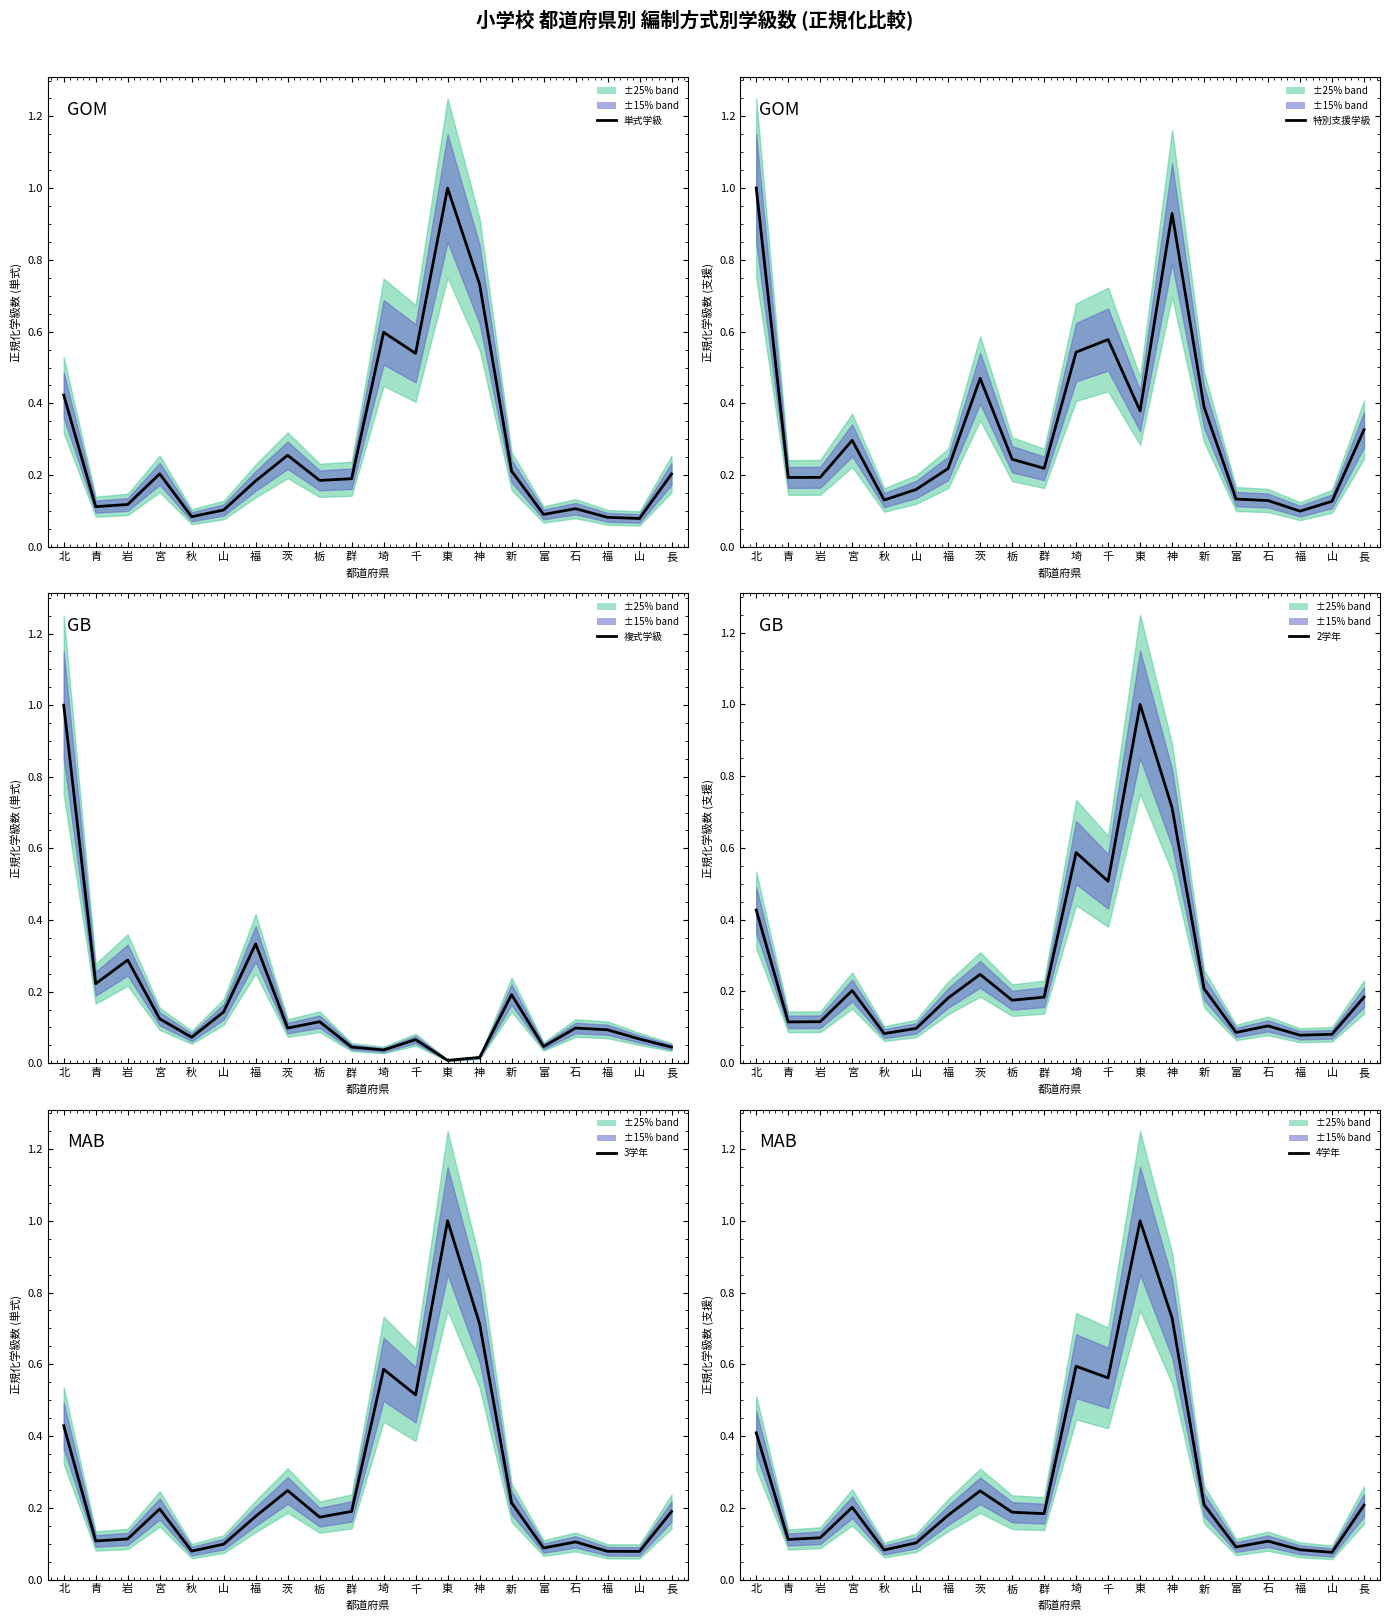

Reading right to left, transcribe all the data shown in this chart.

単式学級: 長=0.2	山=0.1	福=0.1	石=0.1	富=0.1	新=0.2	神=0.7	東=1.0	千=0.5	埼=0.6	群=0.2	栃=0.2	茨=0.3	福=0.2	山=0.1	秋=0.1	宮=0.2	岩=0.1	青=0.1	北=0.4
特別支援学級: 長=0.3	山=0.1	福=0.1	石=0.1	富=0.1	新=0.4	神=0.9	東=0.4	千=0.6	埼=0.5	群=0.2	栃=0.2	茨=0.5	福=0.2	山=0.2	秋=0.1	宮=0.3	岩=0.2	青=0.2	北=1.0
複式学級: 長=0.0	山=0.1	福=0.1	石=0.1	富=0.0	新=0.2	神=0.0	東=0.0	千=0.1	埼=0.0	群=0.0	栃=0.1	茨=0.1	福=0.3	山=0.1	秋=0.1	宮=0.1	岩=0.3	青=0.2	北=1.0
2学年: 長=0.2	山=0.1	福=0.1	石=0.1	富=0.1	新=0.2	神=0.7	東=1.0	千=0.5	埼=0.6	群=0.2	栃=0.2	茨=0.2	福=0.2	山=0.1	秋=0.1	宮=0.2	岩=0.1	青=0.1	北=0.4
3学年: 長=0.2	山=0.1	福=0.1	石=0.1	富=0.1	新=0.2	神=0.7	東=1.0	千=0.5	埼=0.6	群=0.2	栃=0.2	茨=0.2	福=0.2	山=0.1	秋=0.1	宮=0.2	岩=0.1	青=0.1	北=0.4
4学年: 長=0.2	山=0.1	福=0.1	石=0.1	富=0.1	新=0.2	神=0.7	東=1.0	千=0.6	埼=0.6	群=0.2	栃=0.2	茨=0.2	福=0.2	山=0.1	秋=0.1	宮=0.2	岩=0.1	青=0.1	北=0.4